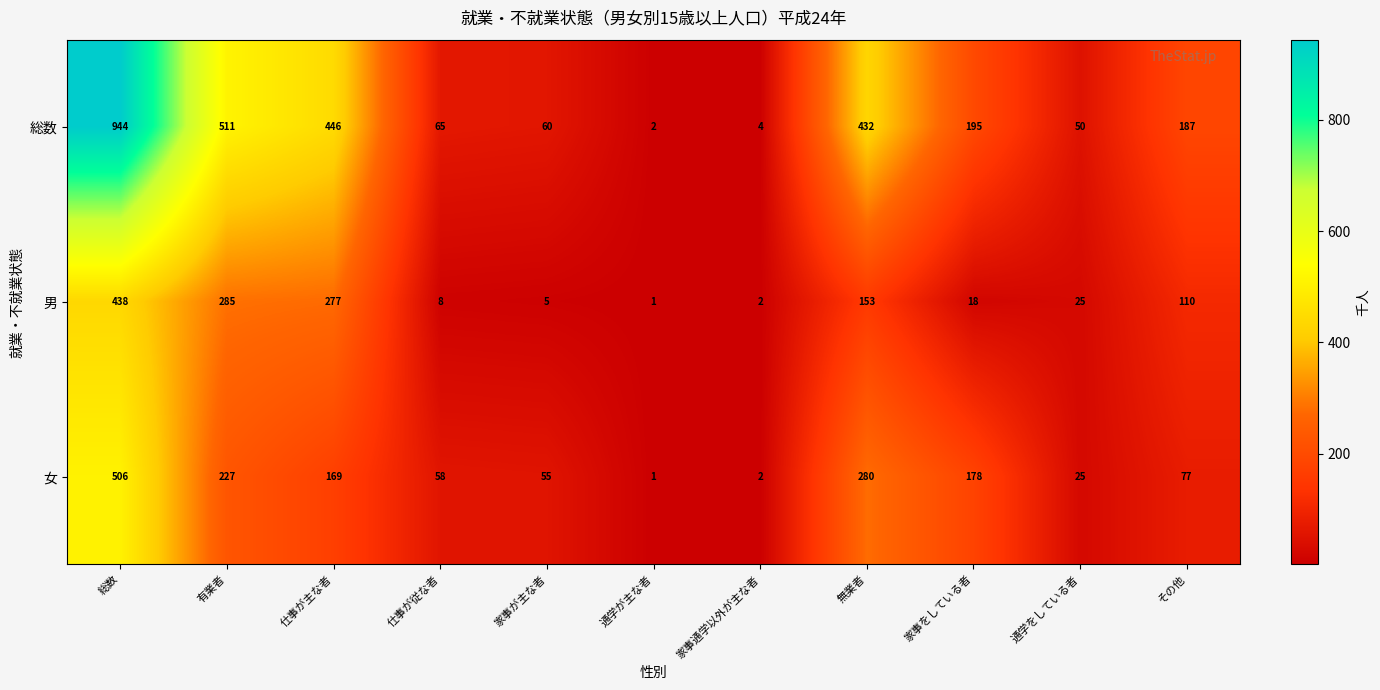

How many series are shown in this chart?

3